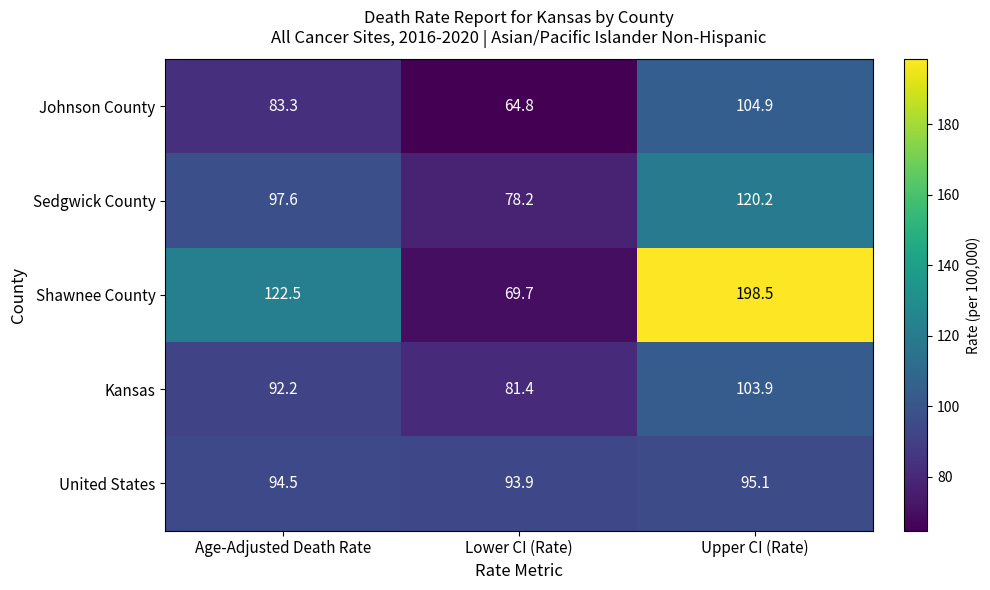

What is the smallest value displayed?

64.8